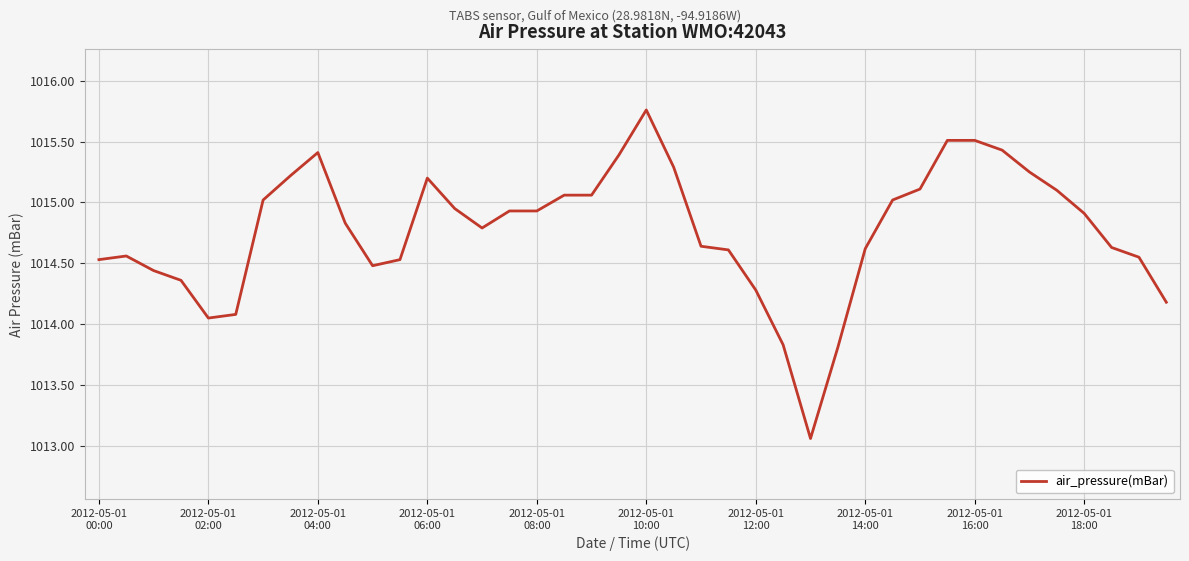

What is the difference between the second highest and second lowest values?

1.7